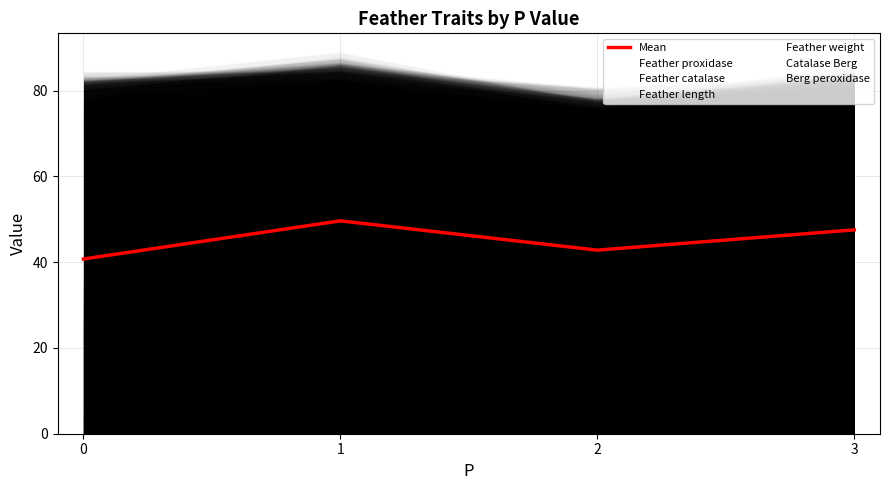

How many points are higher than both their immediate neighbors (excluding endpoints)?

1